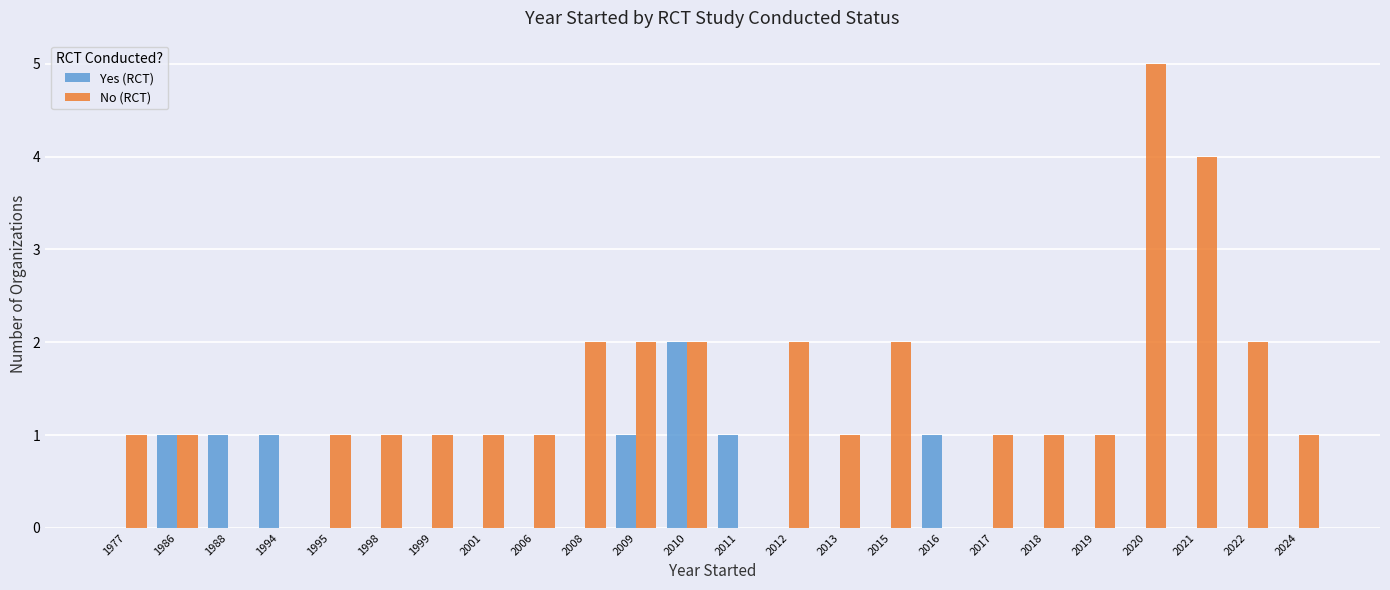

What is the maximum value for No (RCT)?

5